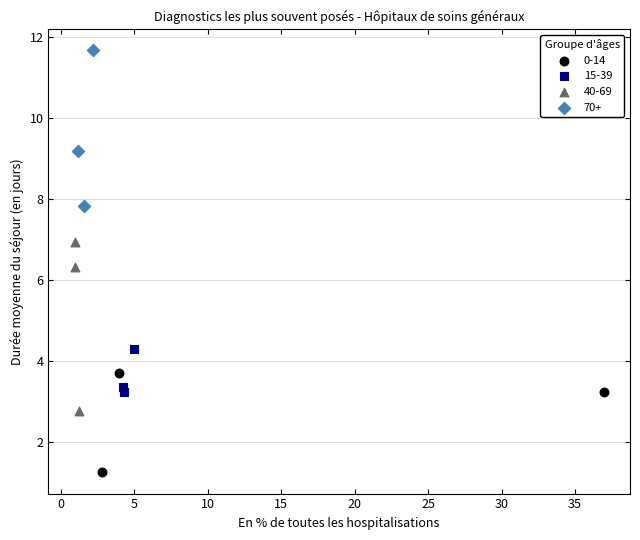

Which series contains the highest Y value?

70+